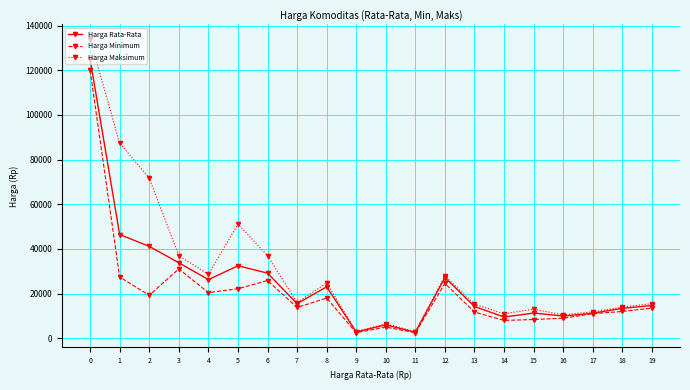

The value of Harga Maksimum at 4 is 28581. True or false?

True